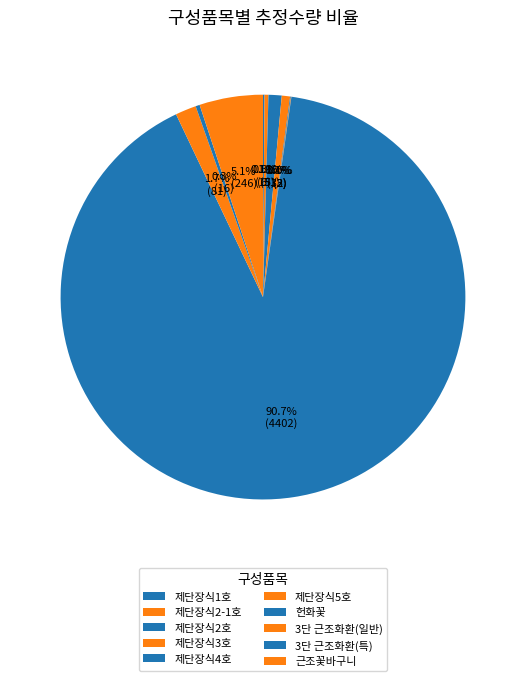

True or false: 제단장식5호 accounts for 1% of the total.

False